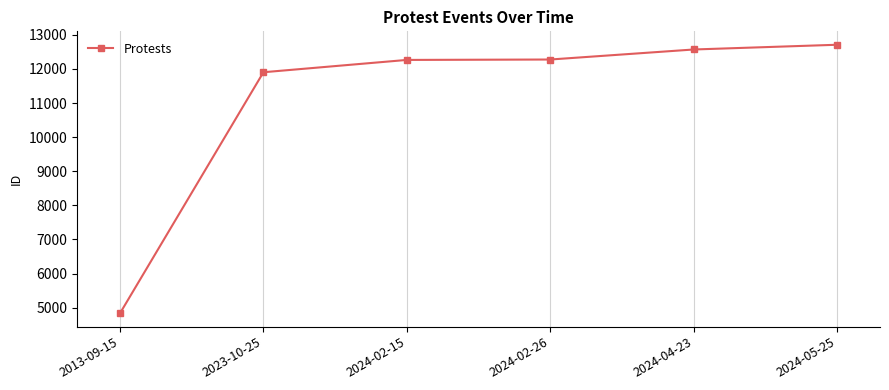

What is the sum of all values?

66557